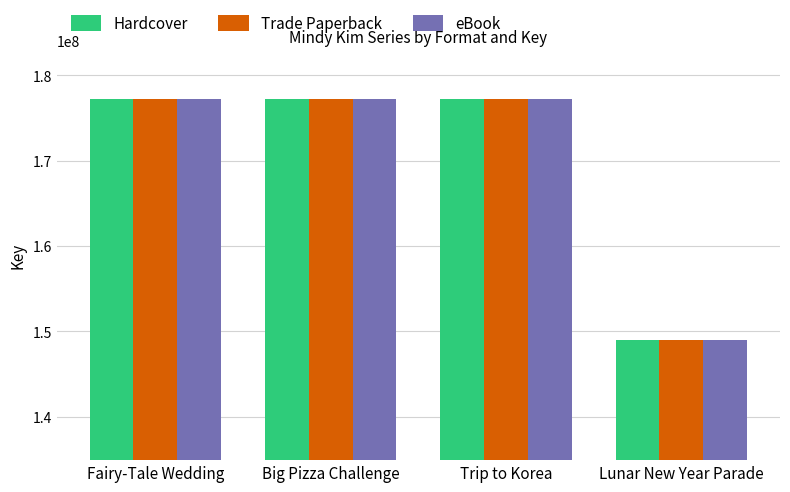

Is it true that Trade Paperback equals 251150242 at Fairy-Tale Wedding?

False